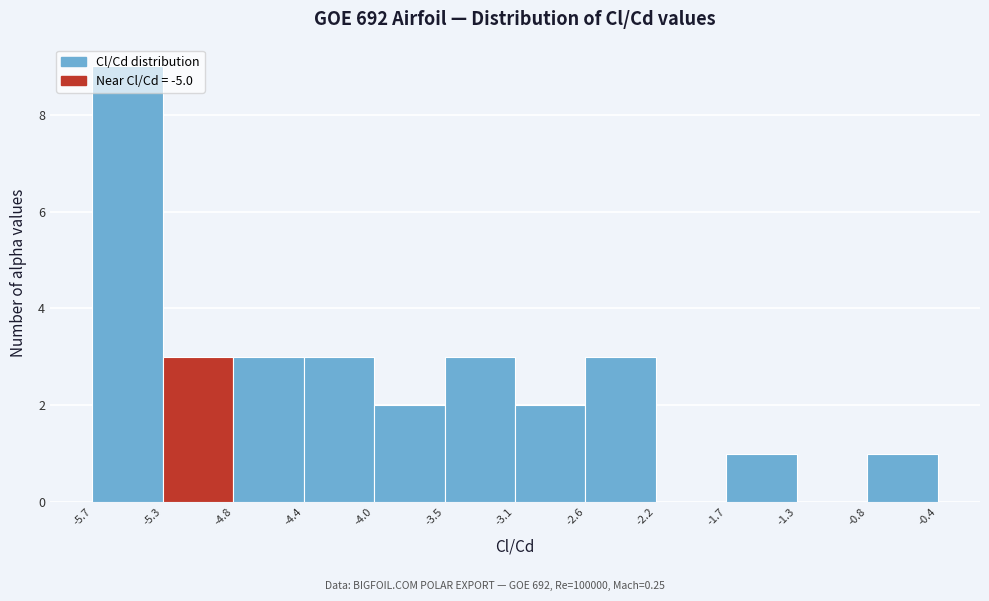

Reading left to right, list every bar in this chart as the range it spans on the x-axis followed by its height. The values are not printed on the chart, so give them approximately, as read against the axis.

-5.7 to -5.3: 9
-5.3 to -4.8: 3
-4.8 to -4.4: 3
-4.4 to -4.0: 3
-4.0 to -3.5: 2
-3.5 to -3.1: 3
-3.1 to -2.6: 2
-2.6 to -2.2: 3
-2.2 to -1.7: 0
-1.7 to -1.3: 1
-1.3 to -0.8: 0
-0.8 to -0.4: 1